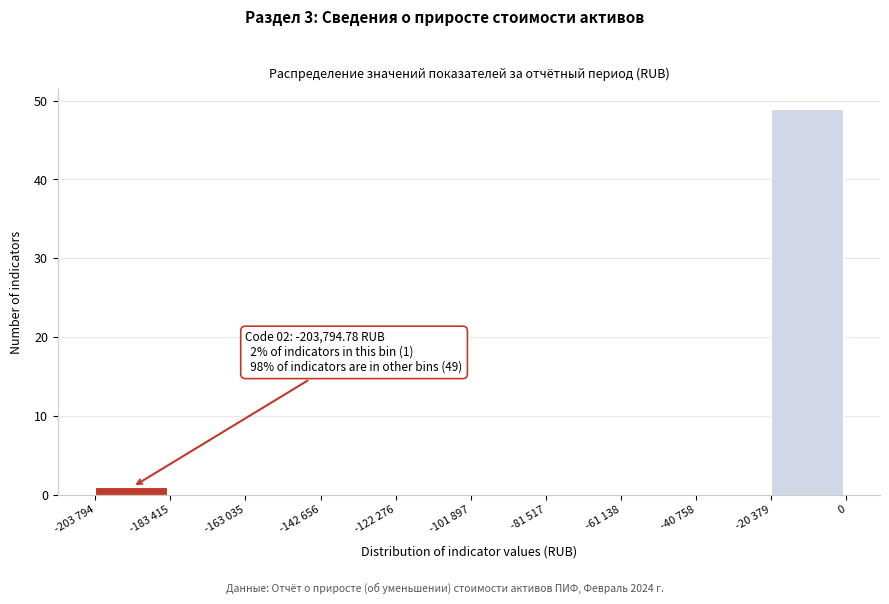

Reading right to left, what are all the values shown in this chart?

-20 379=49	-40 758=0	-61 138=0	-81 517=0	-101 897=0	-122 276=0	-142 656=0	-163 035=0	-183 415=0	-203 794=1